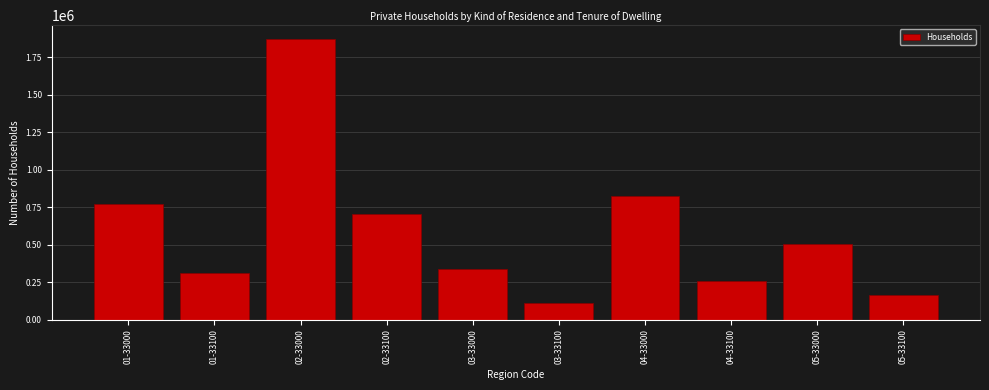

Reading right to left, extract all data points from this chart.

162874	503403	257399	826198	111832	339416	701892	1870993	308807	771242